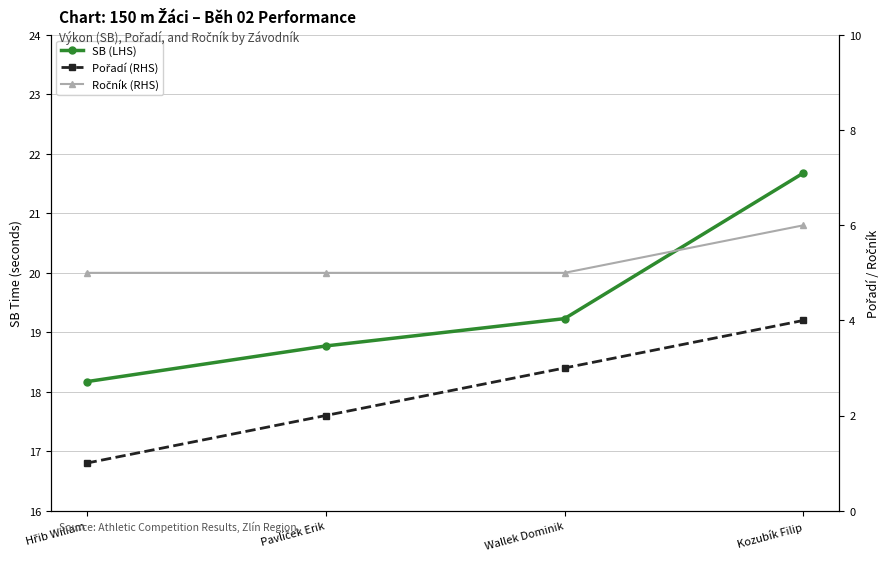

At how many categories does at least one series exceed 21?

1